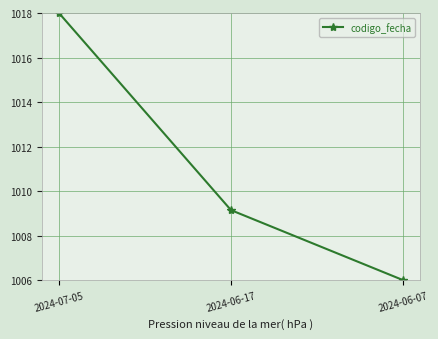

What is the sum of the values at 2024-06-07 and 2024-07-05?

2024.0